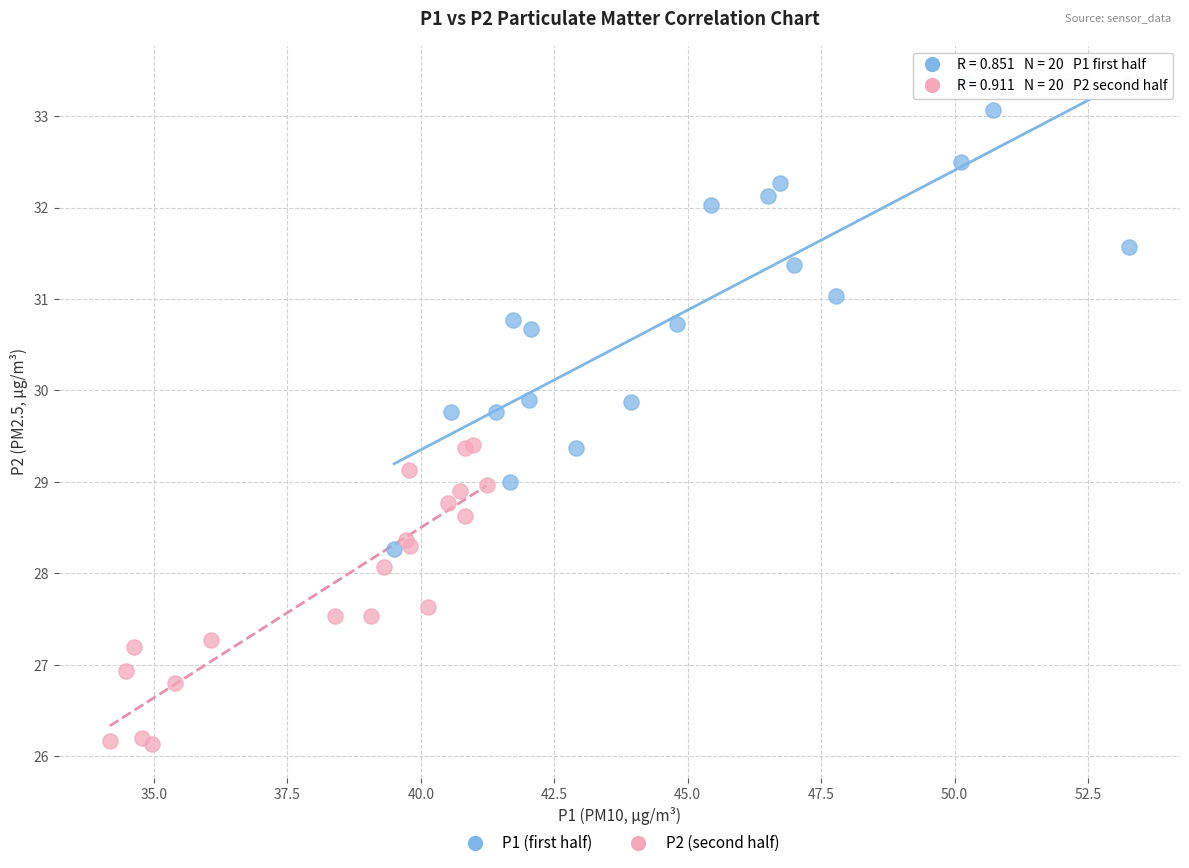

Which series contains the lowest Y value?

P2 (second half)